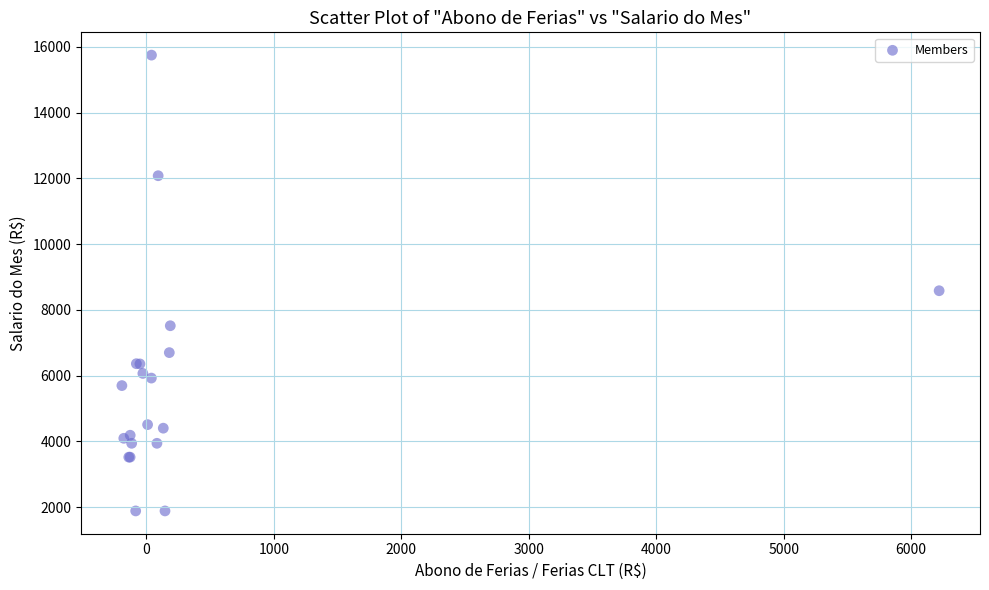

What Y value in the scatter plot is closest to 8817?

8582.9